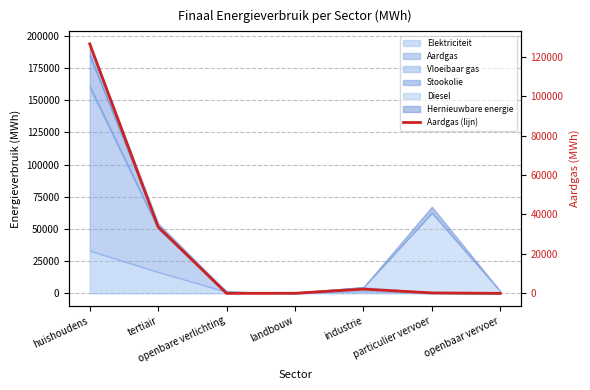

How many lines are shown in the chart?

1